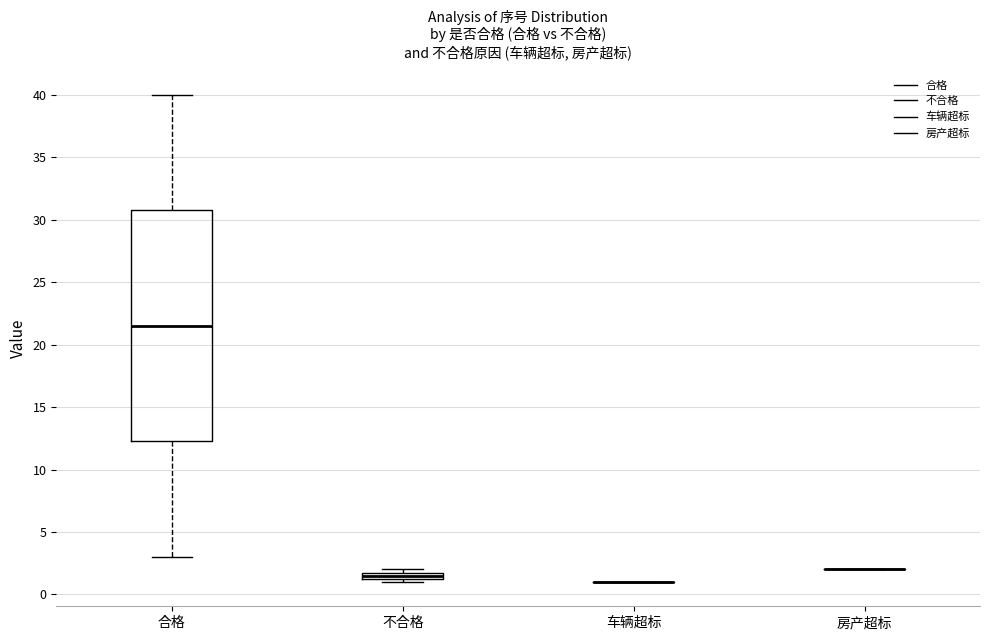

Comparing the boxes themselves (not the whiskers), which one is the tallest?

合格